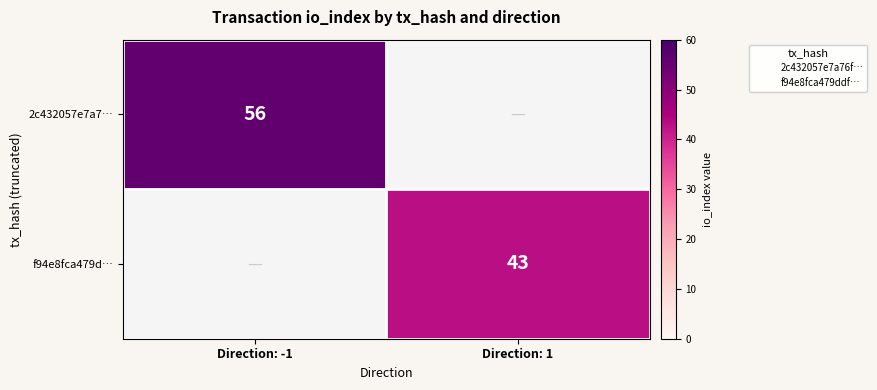

At which category does the chart reach its minimum across all series?

Direction: 1